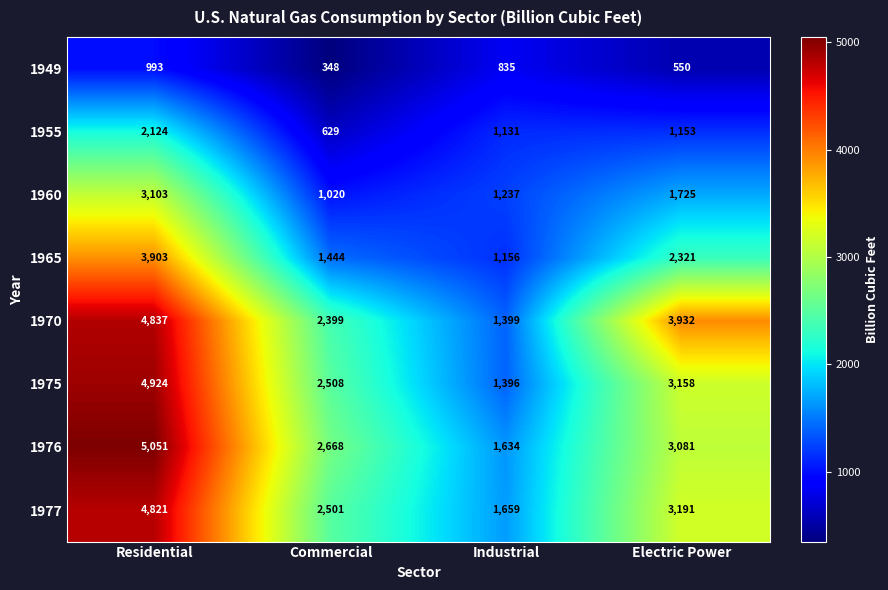

What is the lowest value of the 1949 series?

348